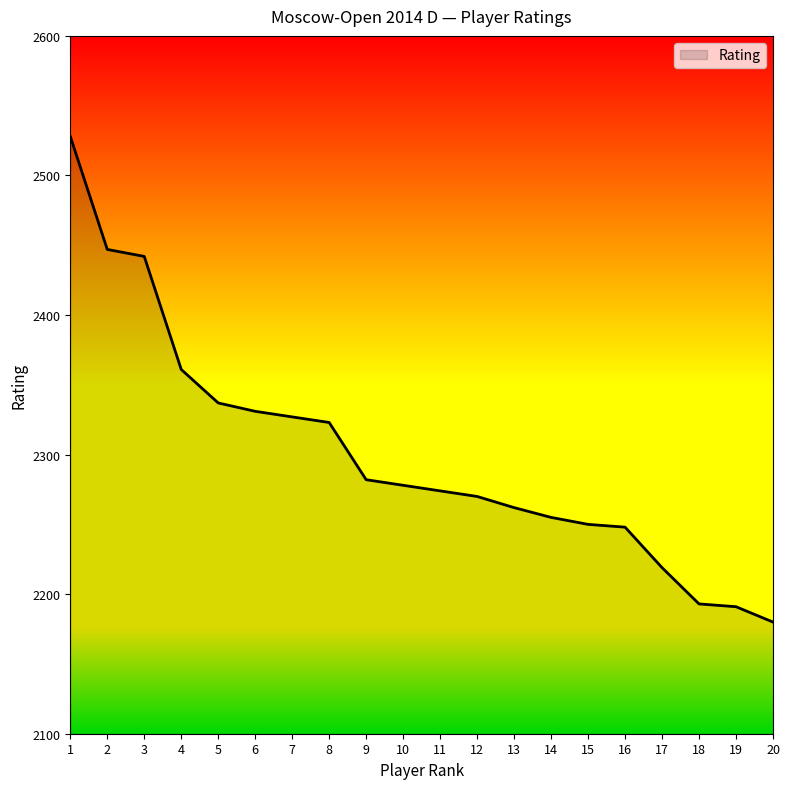

Does the chart have visible grid lines?

No